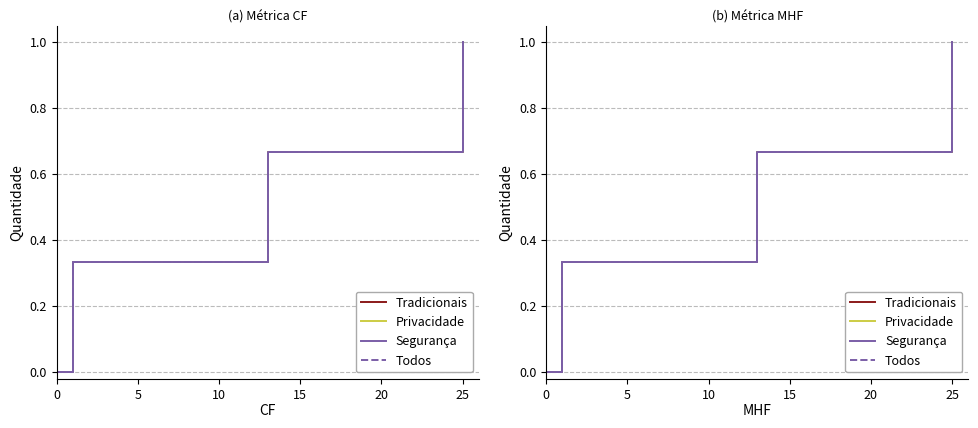

Does the chart have visible grid lines?

Yes